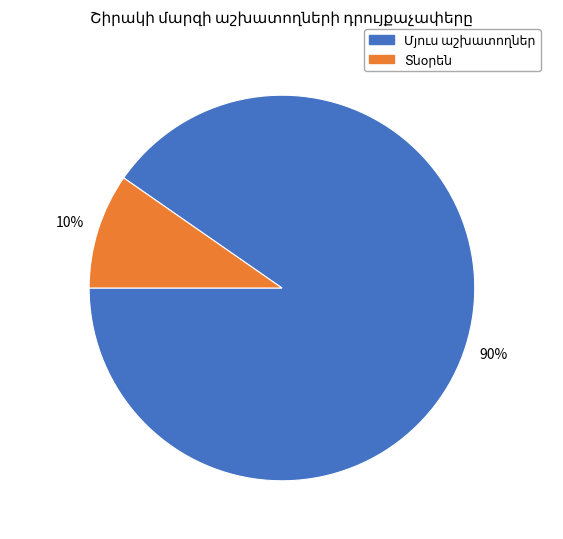

Is there any slice that represents more than half of the pie?

Yes